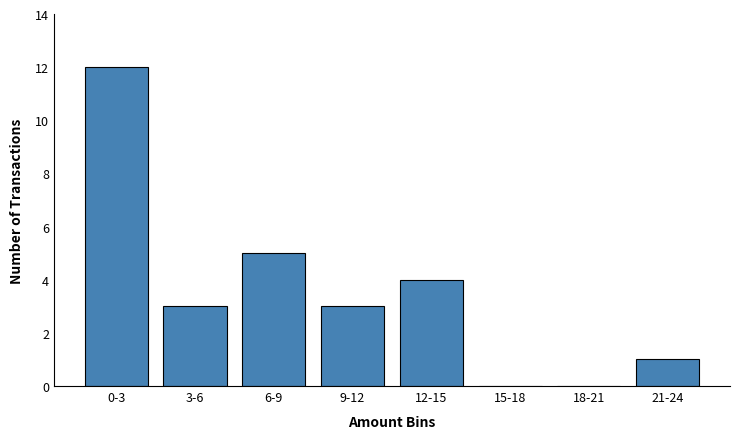

Reading left to right, extract all data points from this chart.

0-3=12	3-6=3	6-9=5	9-12=3	12-15=4	15-18=0	18-21=0	21-24=1